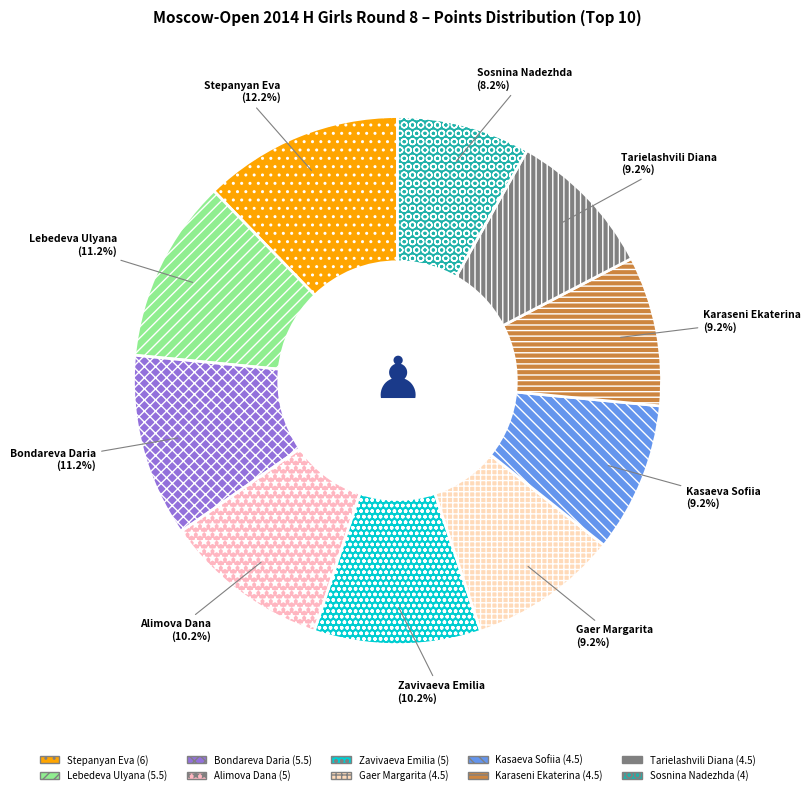

Is there a majority slice in this chart?

No